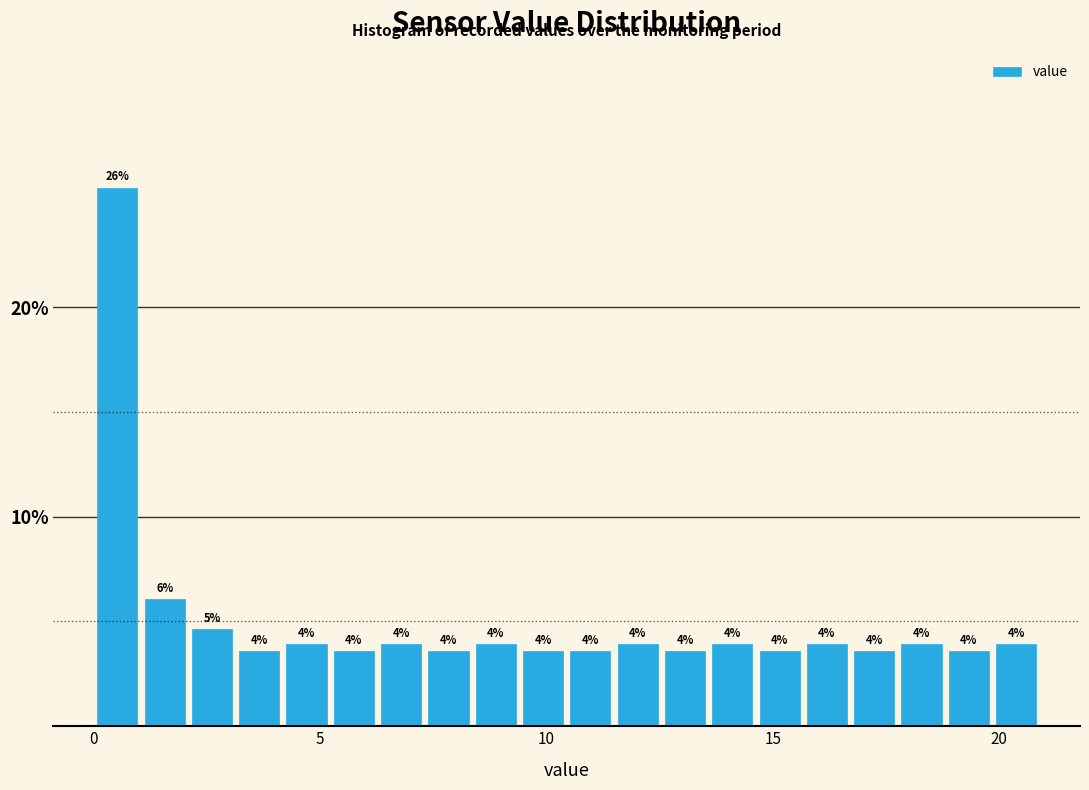

Around what value on the x-axis is the tallest bar? Give the approximate position of its centre, as read against the axis.

0.5